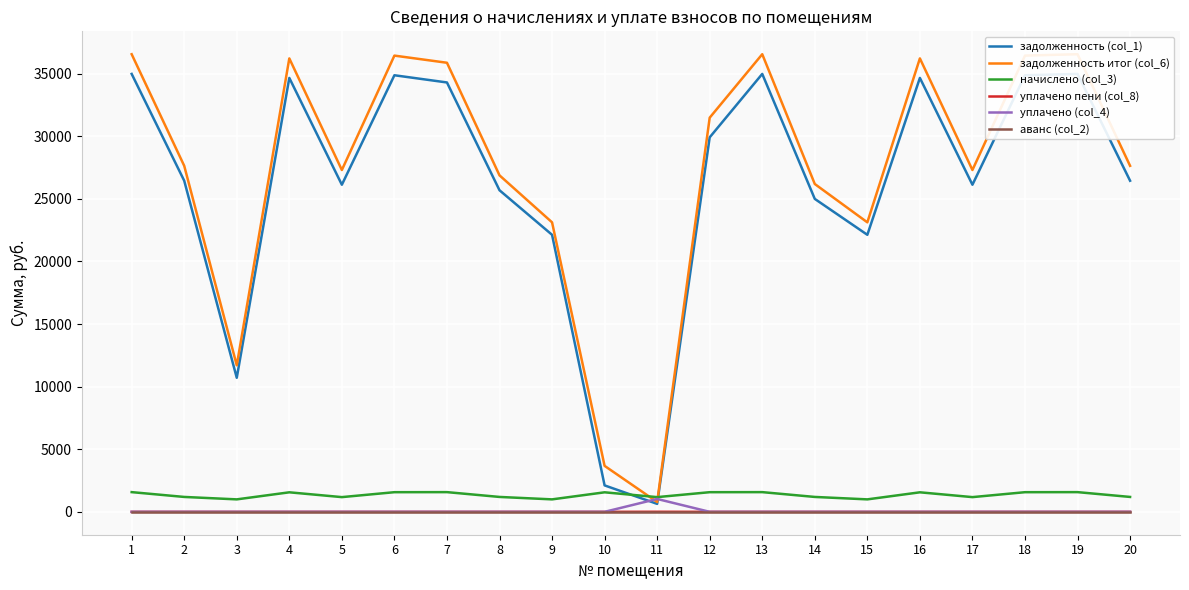

At which category is the sum across all series the highest?

1